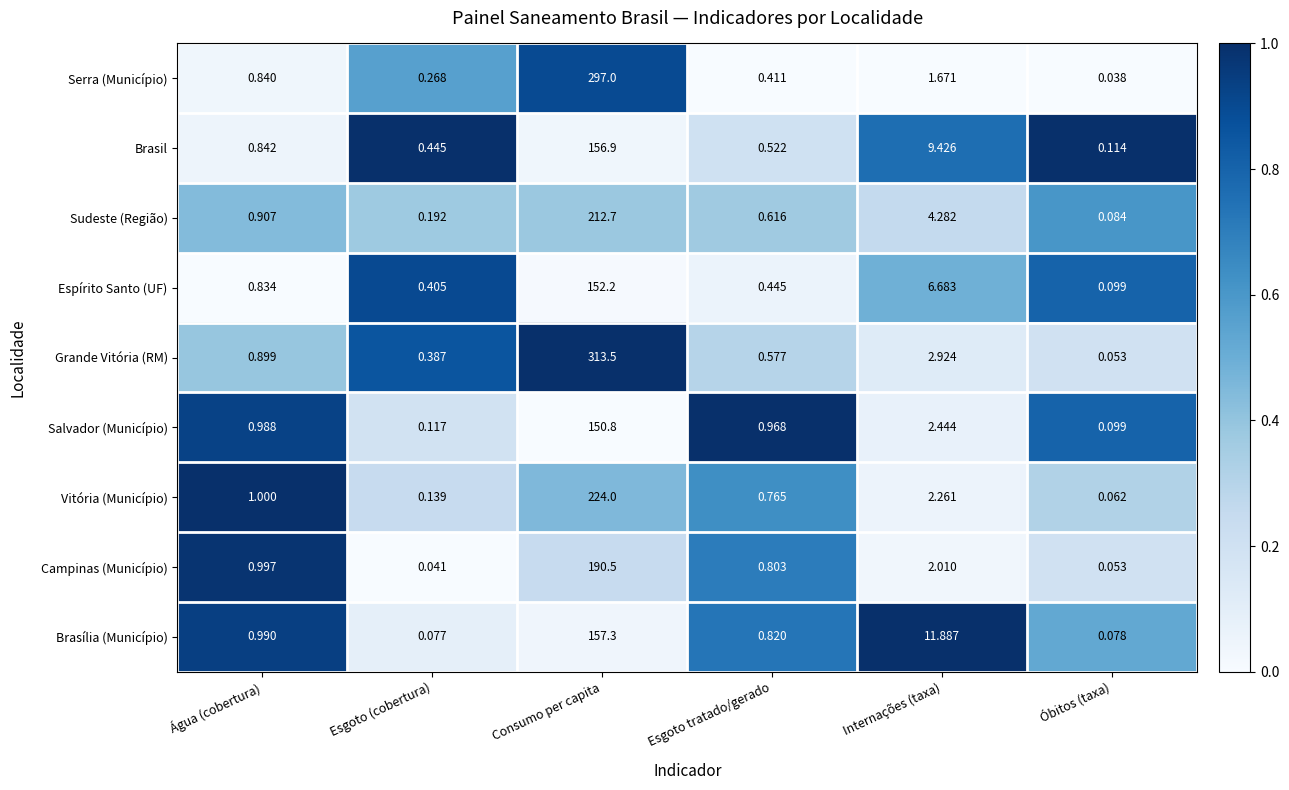

At which label is Brasil closest to 78?

Internações (taxa)